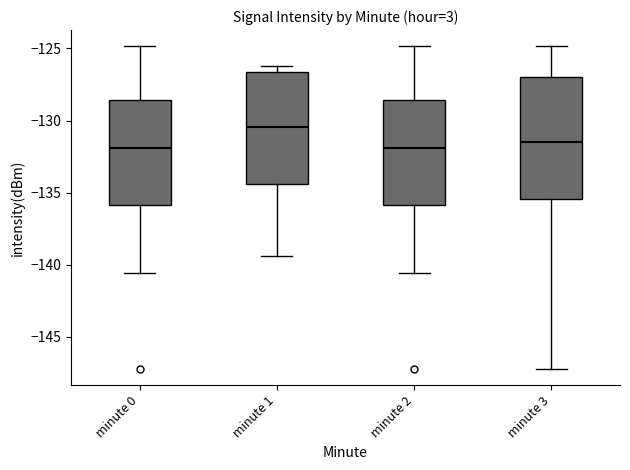

Where does the lower whisker of the box for minute 3 end on the y-axis? The values are not printed on the chart, so give them approximately, as read against the axis.

-147.0